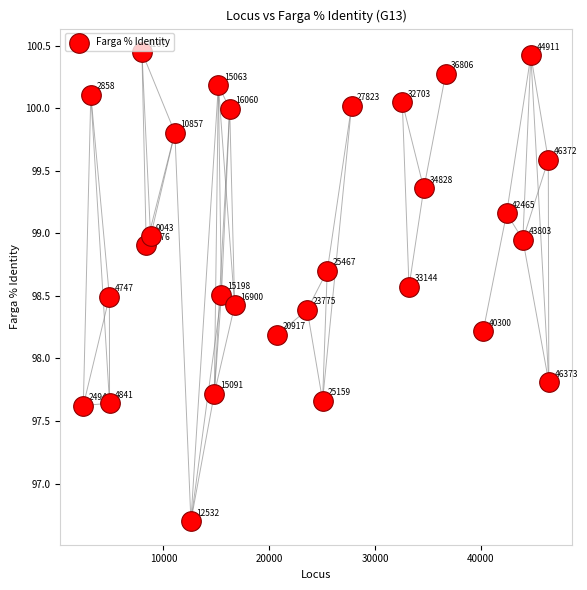

What Y value in the scatter plot is closest to 98?

98.2